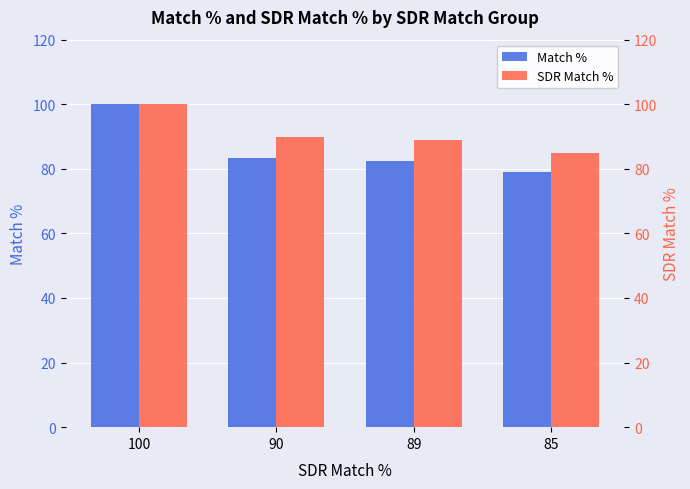

Between 89 and 85, which series saw the biggest shift?

SDR Match %